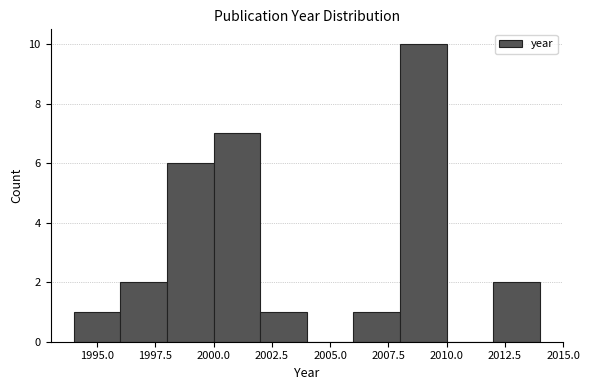

How tall is the bar that spans 2002 to 2004 on the x-axis? The values are not printed on the chart, so give them approximately, as read against the axis.

1